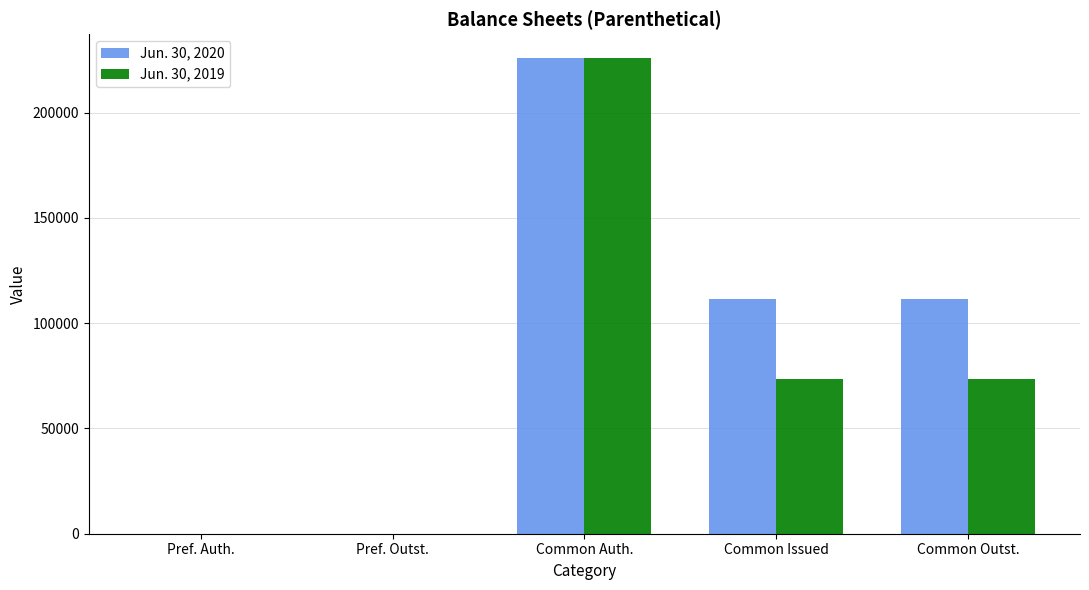

At which category is the sum across all series the highest?

Common Auth.